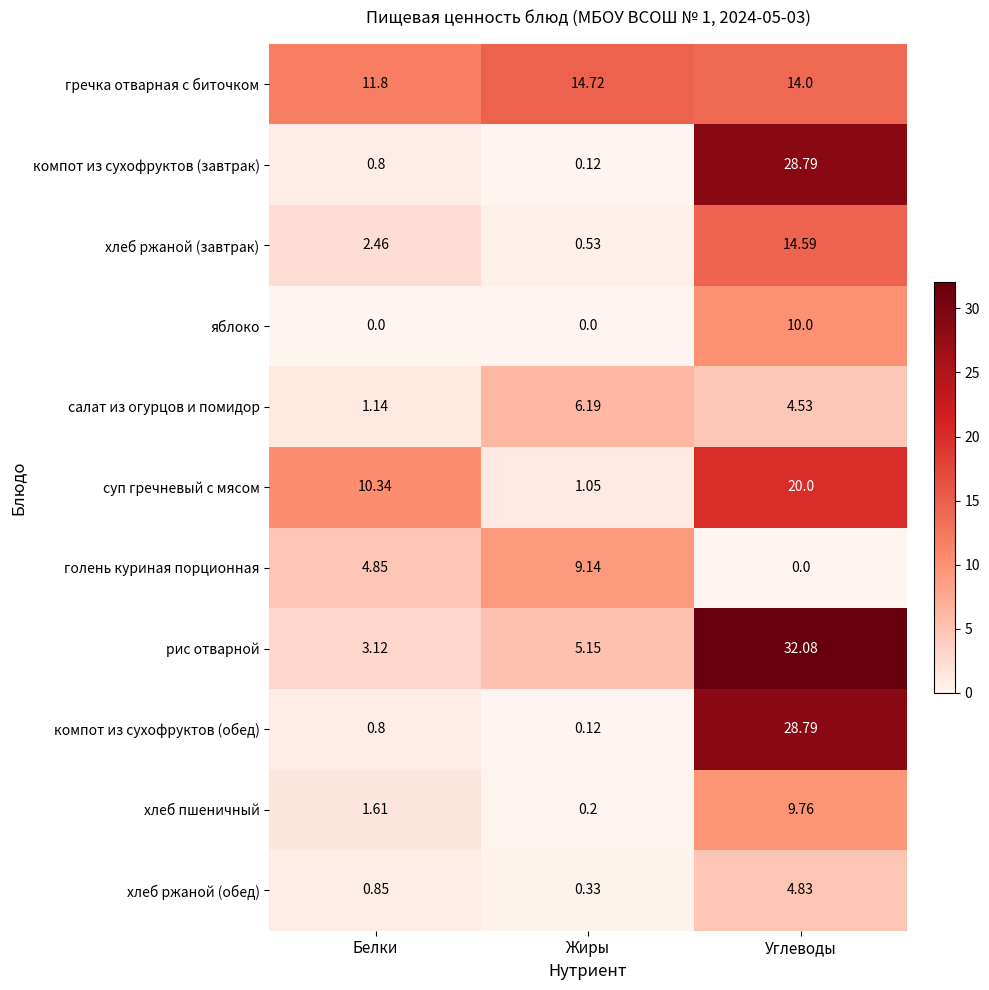

Which series has the widest spread of values?

рис отварной